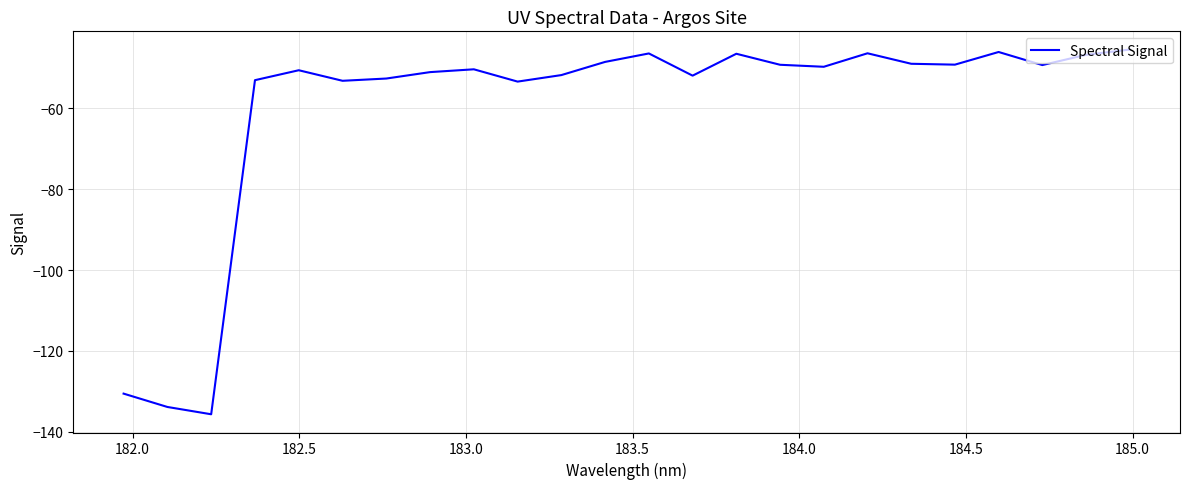

What is the maximum value shown in the chart?

-45.5